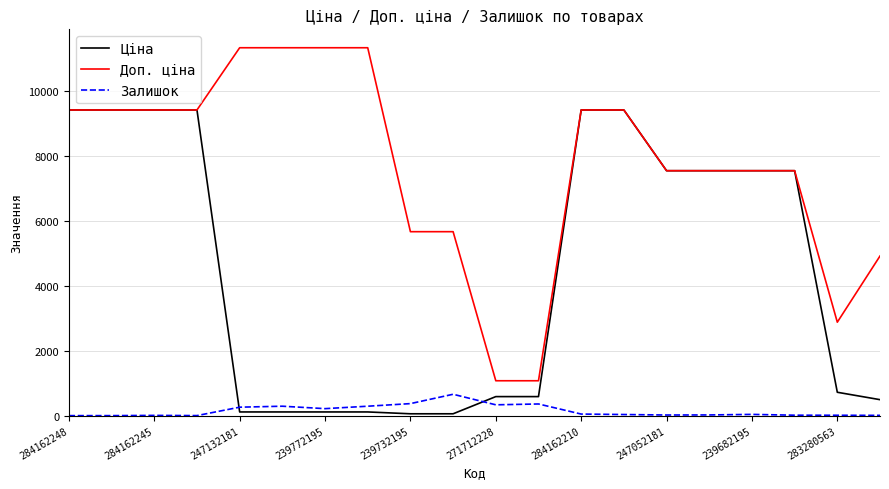

Which series has the largest total across all categories?

Доп. ціна